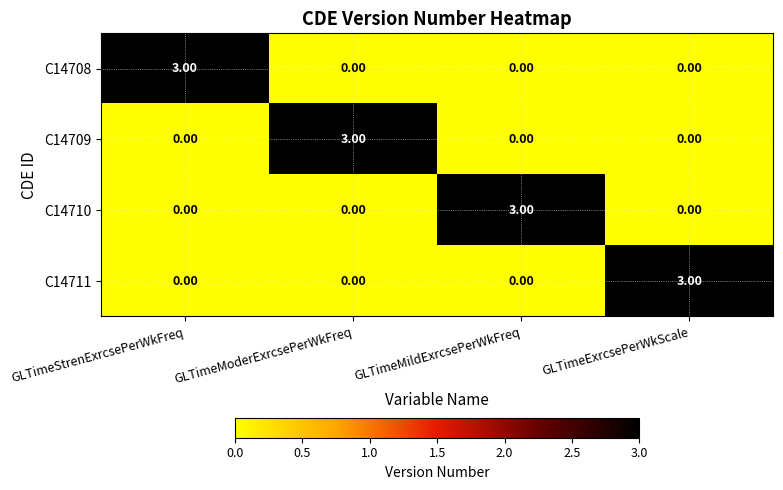

At which label does C14709 reach its peak?

GLTimeModerExrcsePerWkFreq